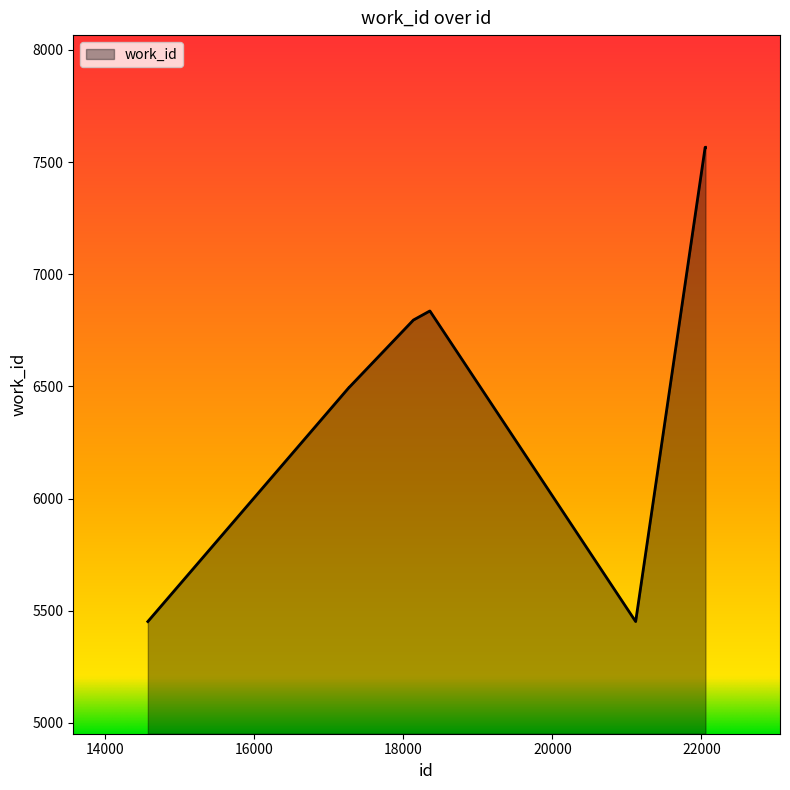

What is the smallest value displayed?

5452